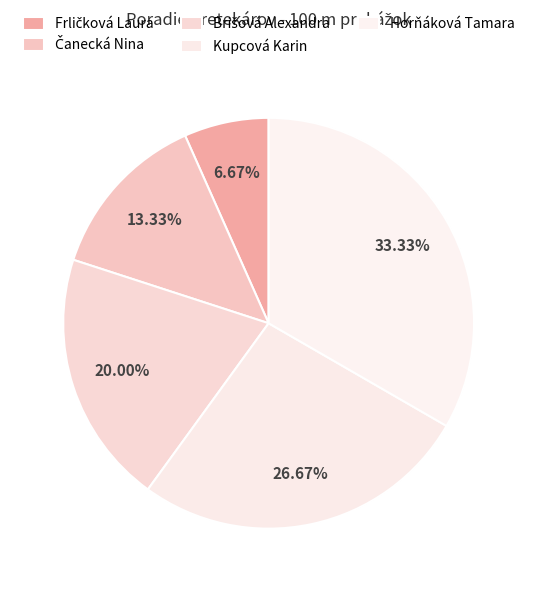

Does any single category account for the majority?

No